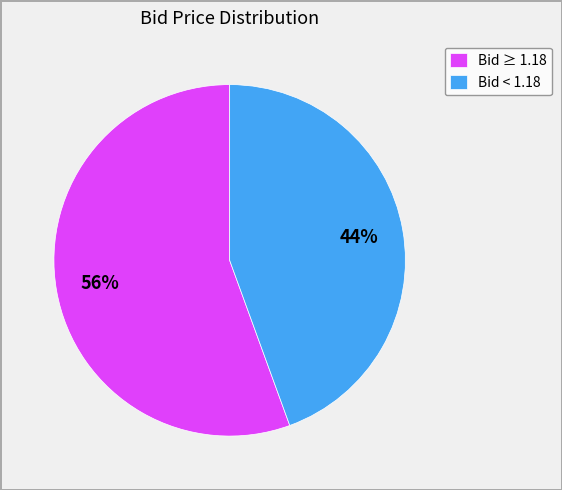

The Bid < 1.18 slice represents 44% of the pie. True or false?

True